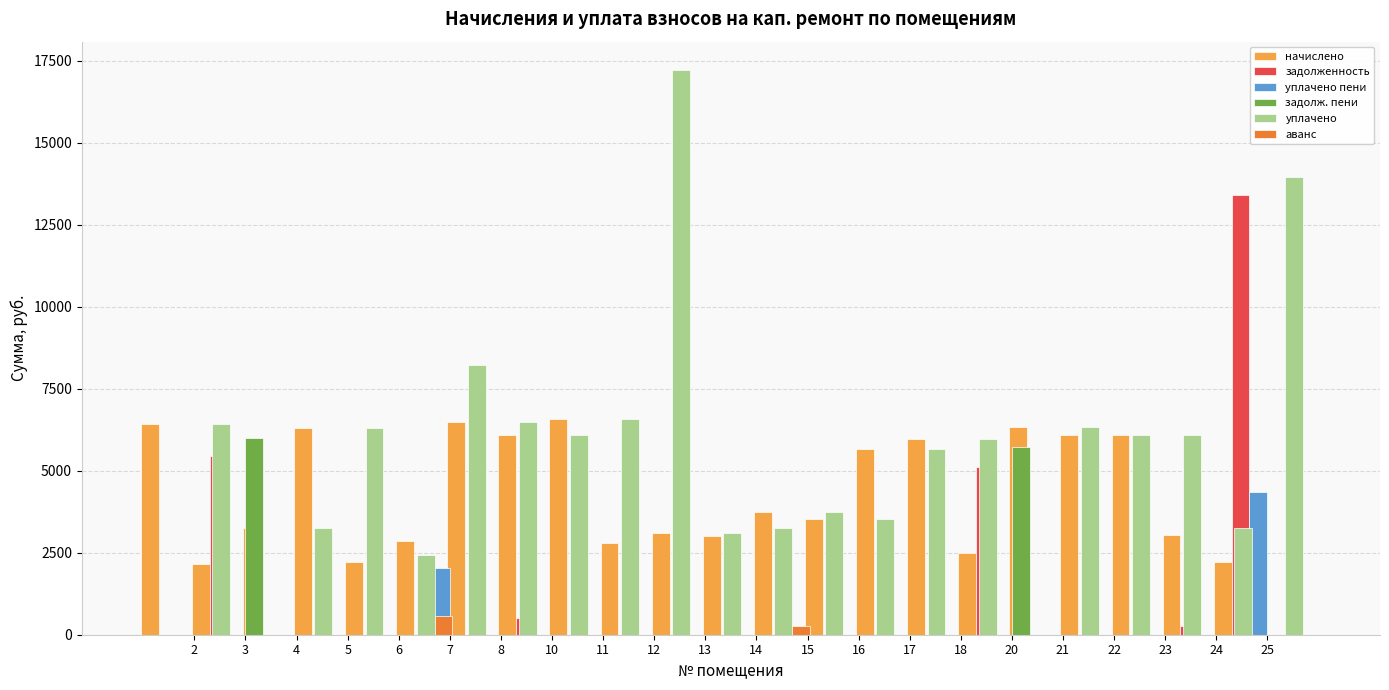

What is the total value across all series at 17?

11327.0